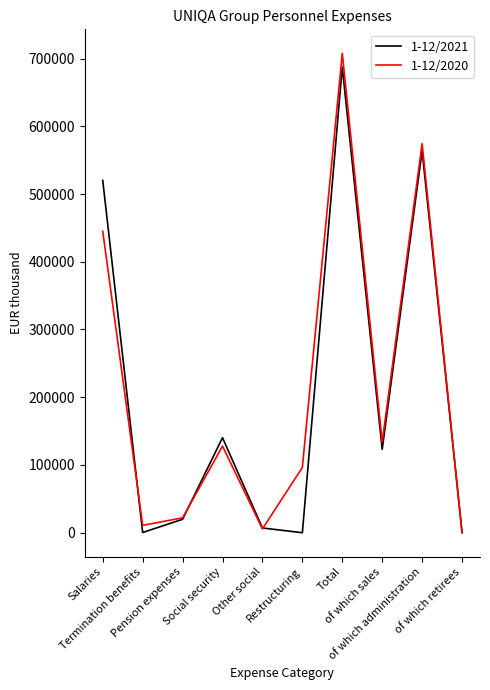

Which series has the largest range (max minus min)?

1-12/2020